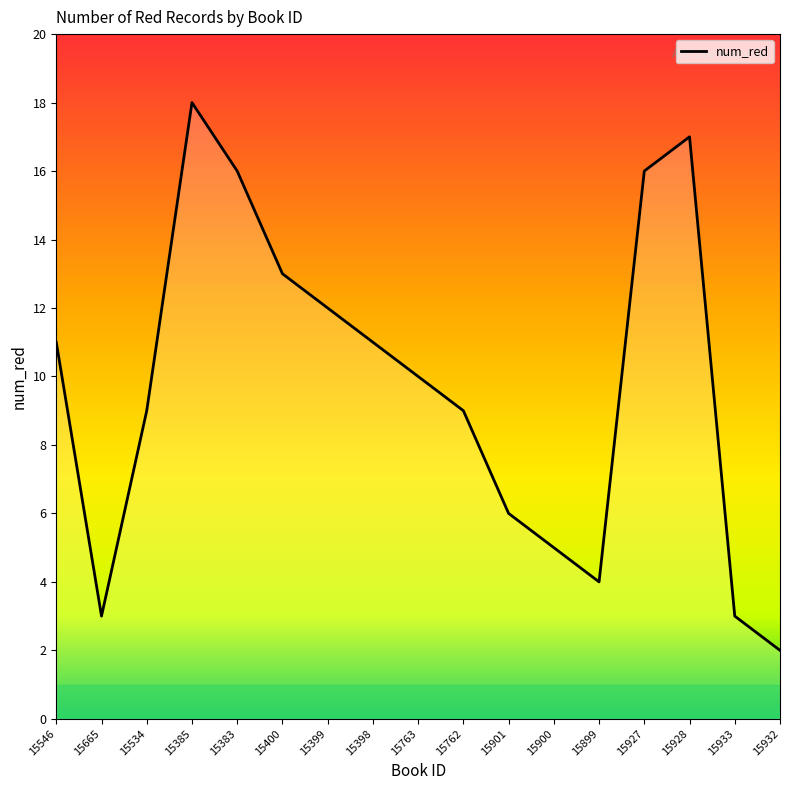

How many lines are shown in the chart?

1